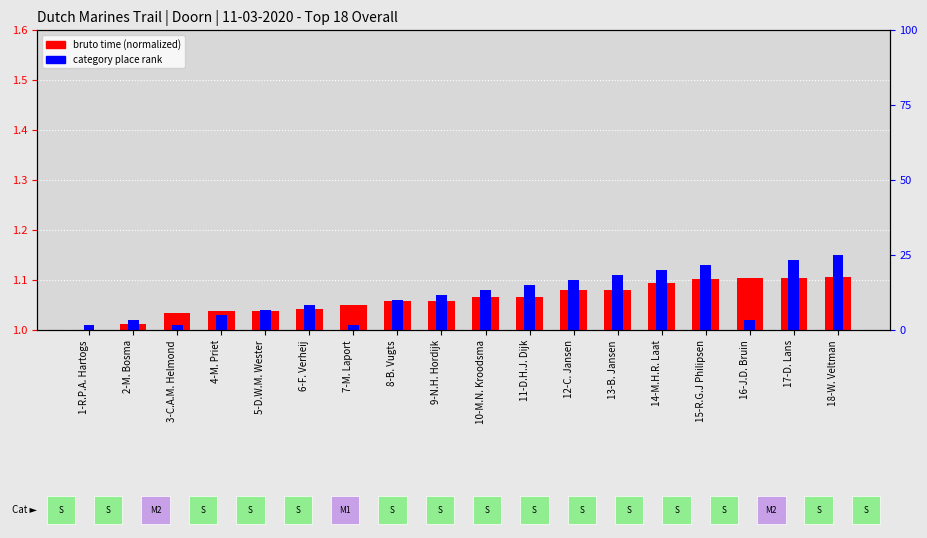

Reading right to left, list all the values displayed in this chart.

bruto time (normalized): 18-W. Veltman=1.1	17-D. Lans=1.1	16-J.D. Bruin=1.1	15-R.G.J Philipsen=1.1	14-M.H.R. Laat=1.1	13-B. Jansen=1.1	12-C. Jansen=1.1	11-D.H.J. Dijk=1.1	10-M.N. Kroodsma=1.1	9-N.H. Hordijk=1.1	8-B. Vugts=1.1	7-M. Laport=1.1	6-F. Verheij=1.0	5-D.W.M. Wester=1.0	4-M. Priet=1.0	3-C.A.M. Helmond=1.0	2-M. Bosma=1.0	1-R.P.A. Hartogs=1.0
category place rank: 18-W. Veltman=0.1	17-D. Lans=0.1	16-J.D. Bruin=0.0	15-R.G.J Philipsen=0.1	14-M.H.R. Laat=0.1	13-B. Jansen=0.1	12-C. Jansen=0.1	11-D.H.J. Dijk=0.1	10-M.N. Kroodsma=0.1	9-N.H. Hordijk=0.1	8-B. Vugts=0.1	7-M. Laport=0.0	6-F. Verheij=0.1	5-D.W.M. Wester=0.0	4-M. Priet=0.0	3-C.A.M. Helmond=0.0	2-M. Bosma=0.0	1-R.P.A. Hartogs=0.0